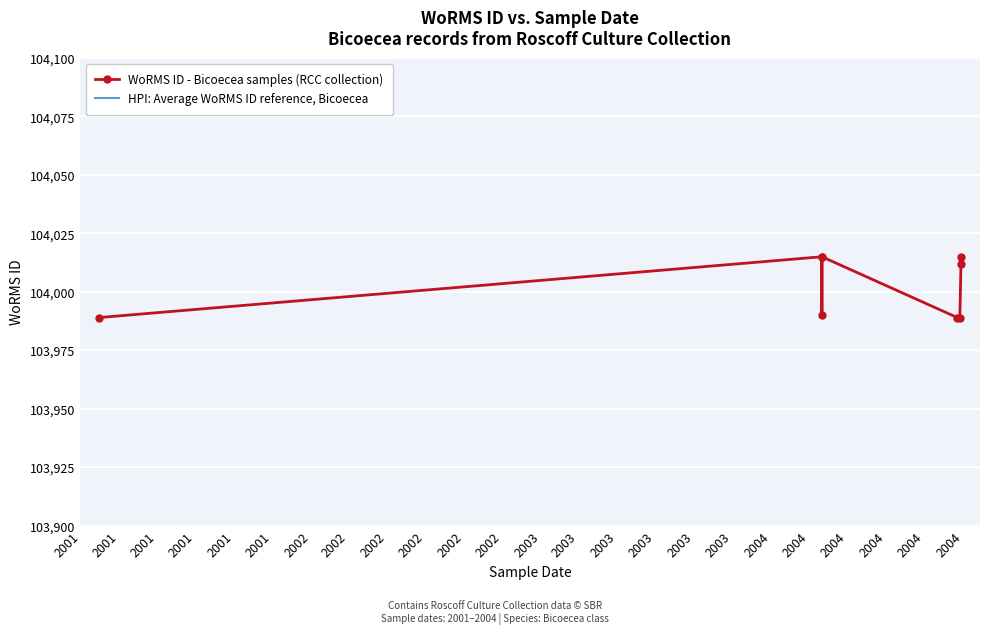

True or false: WoRMS ID - Bicoecea samples (RCC collection) and HPI: Average WoRMS ID reference, Bicoecea intersect in this chart.

False